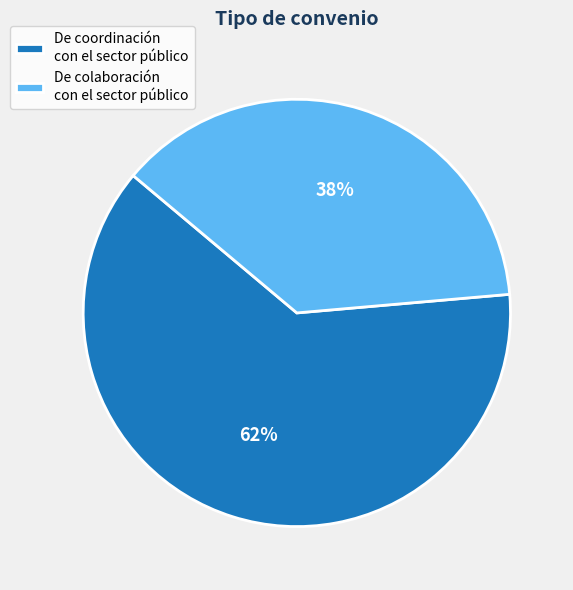

Rank the categories by value from lowest to highest.

De colaboración con el sector público, De coordinación con el sector público